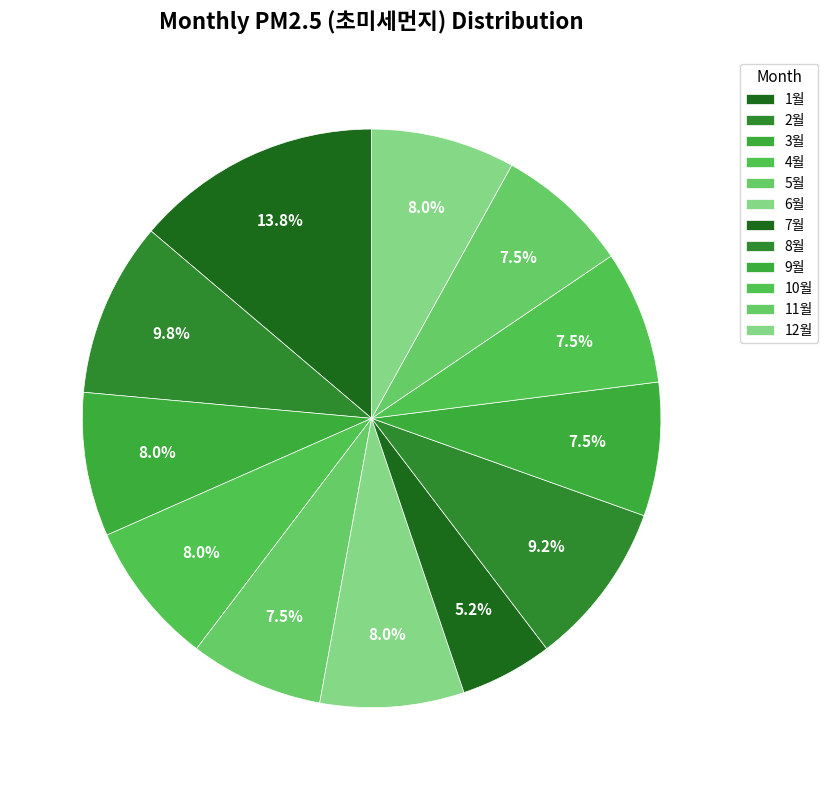

Combined, do 11월 and 9월 account for over 50%?

No